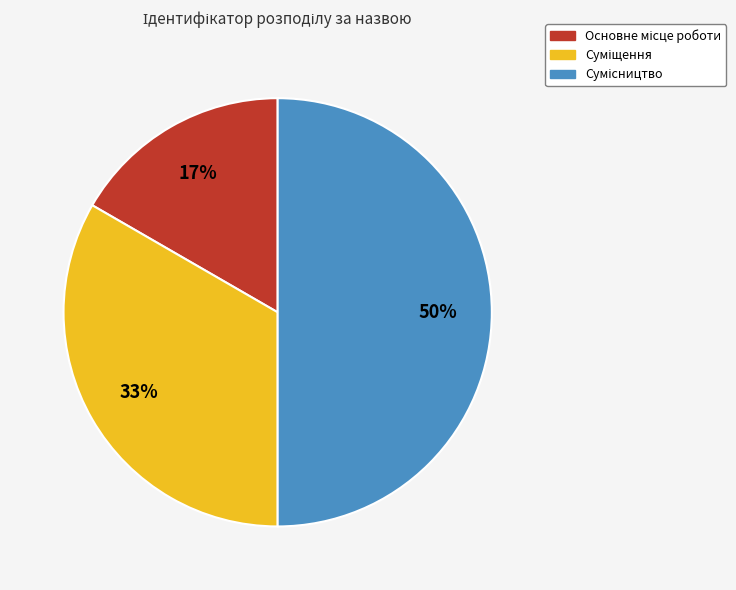

To the nearest percent, what is the average slice percentage?

33%